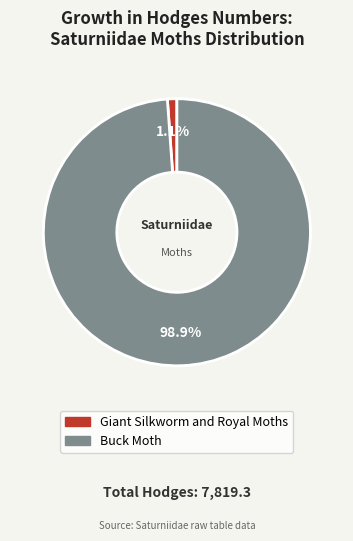

Which category has the smallest portion of the pie?

Giant Silkworm and Royal Moths